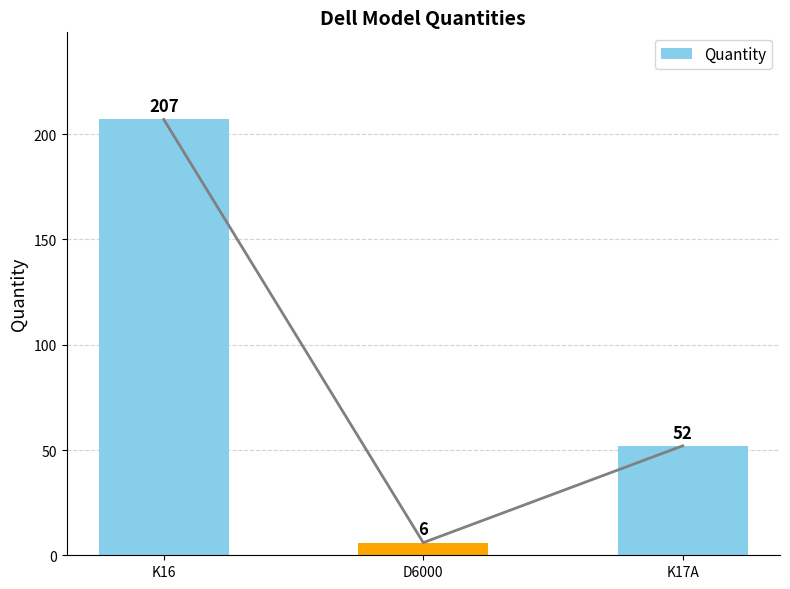

What position from the right is K16?

3